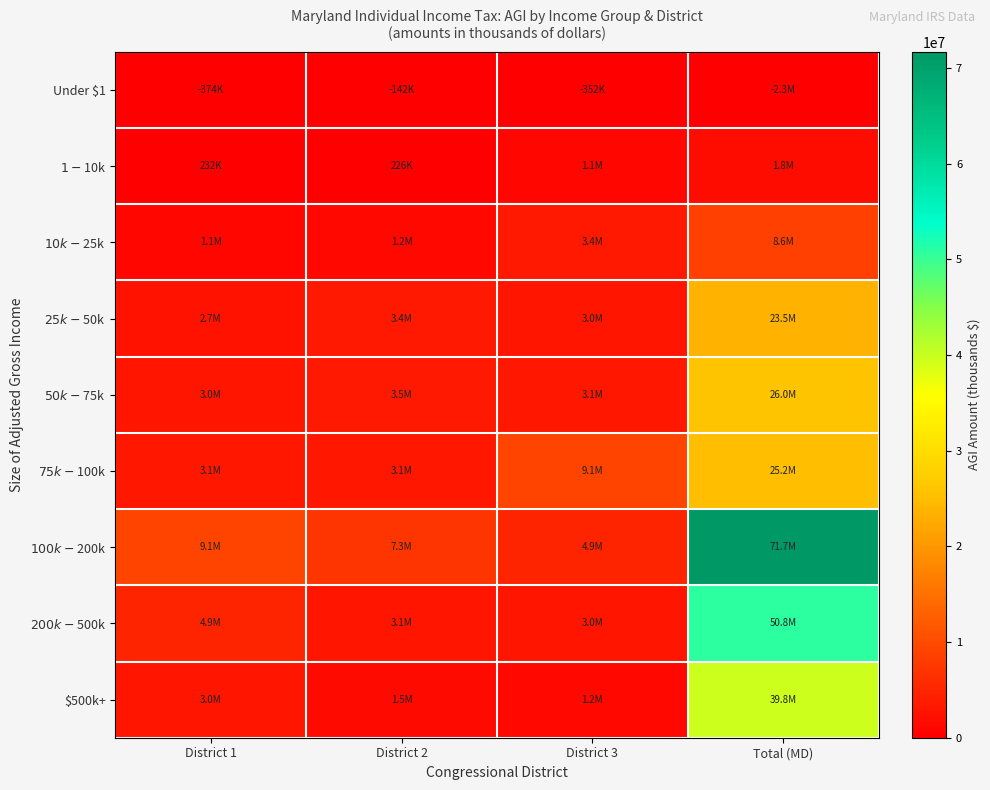

Between District 2 and District 1, which is larger?

District 2